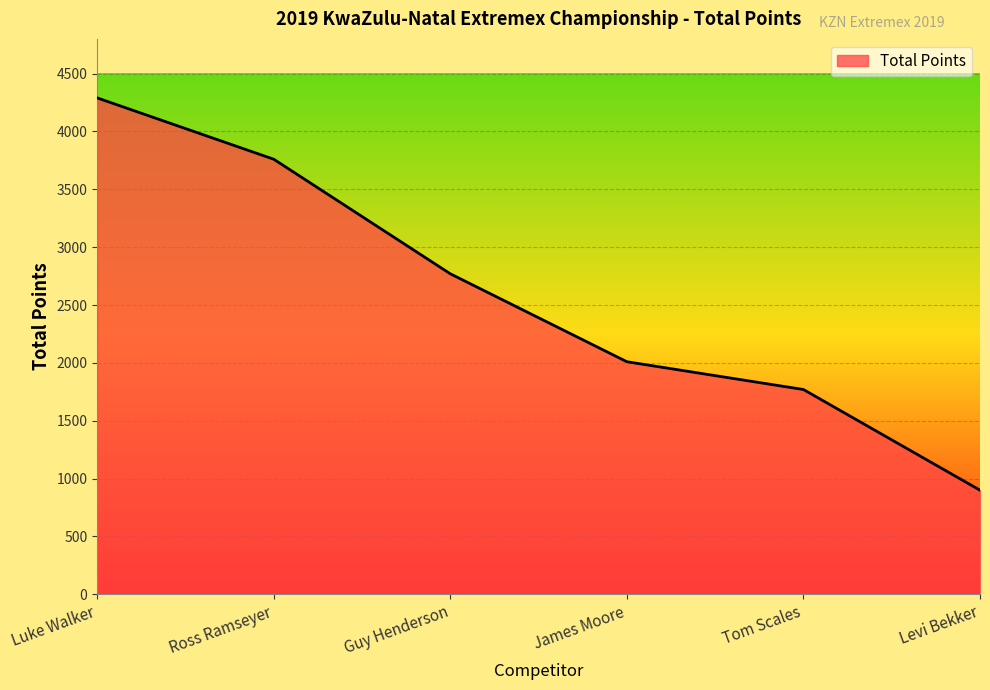

Rank the categories by value from lowest to highest.

Levi Bekker, Tom Scales, James Moore, Guy Henderson, Ross Ramseyer, Luke Walker